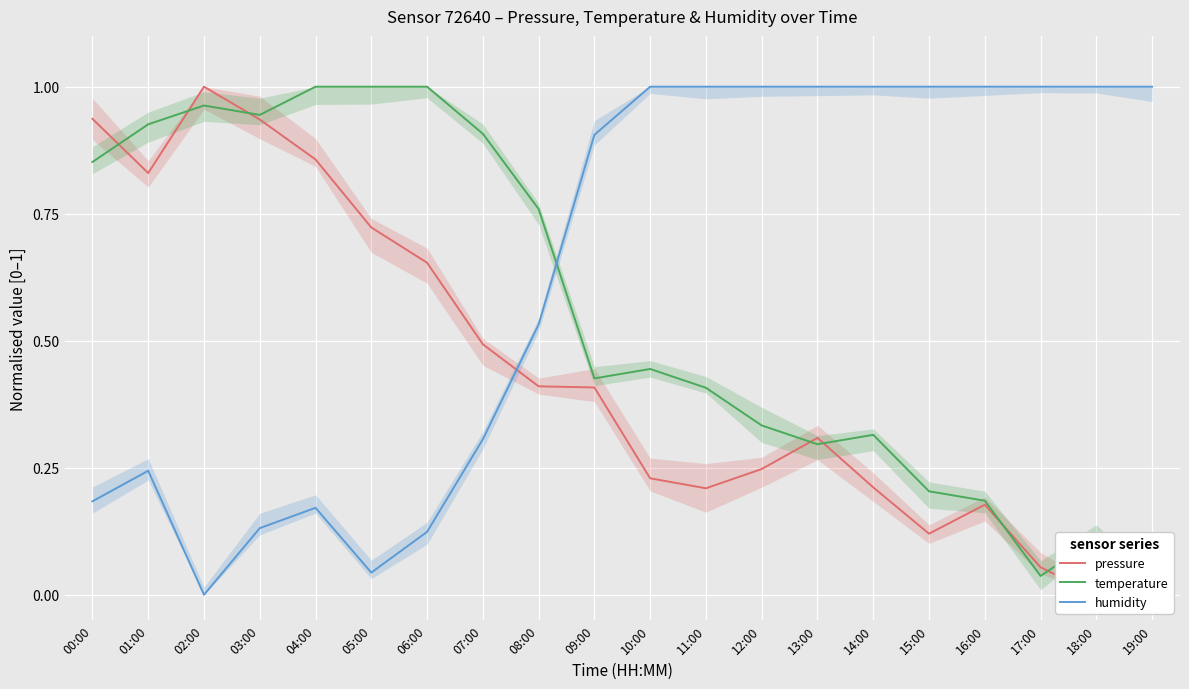

At which label is pressure closest to 0?

18:00